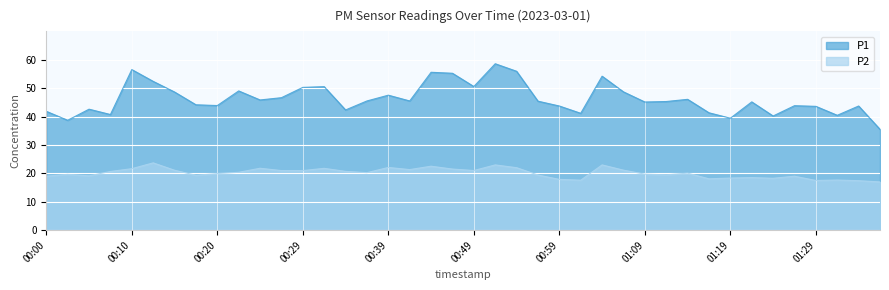

True or false: P1 and P2 cross at least once.

False